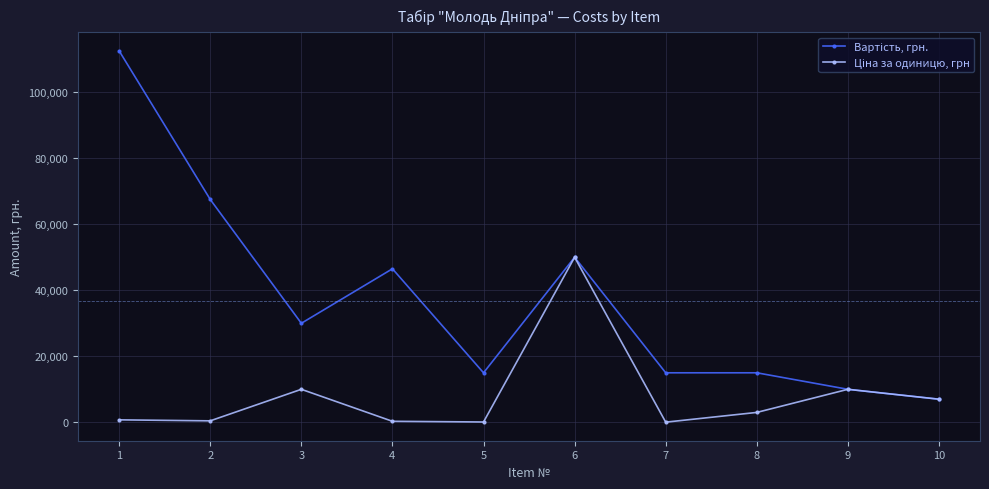

What is the greatest value displayed?

112500